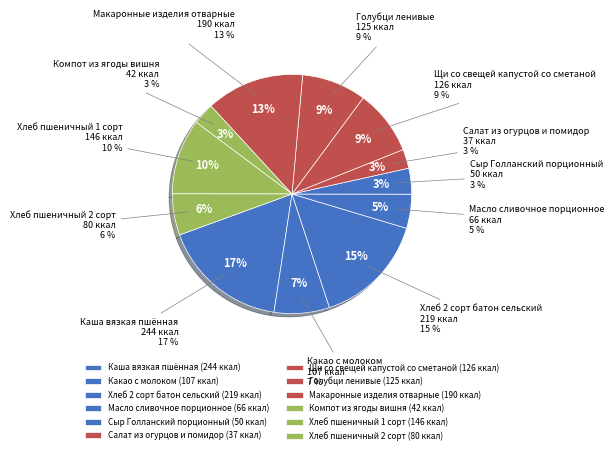

To the nearest percent, what is the combined percentage of Каша вязкая пшённая and Сыр Голланский порционный?

21%